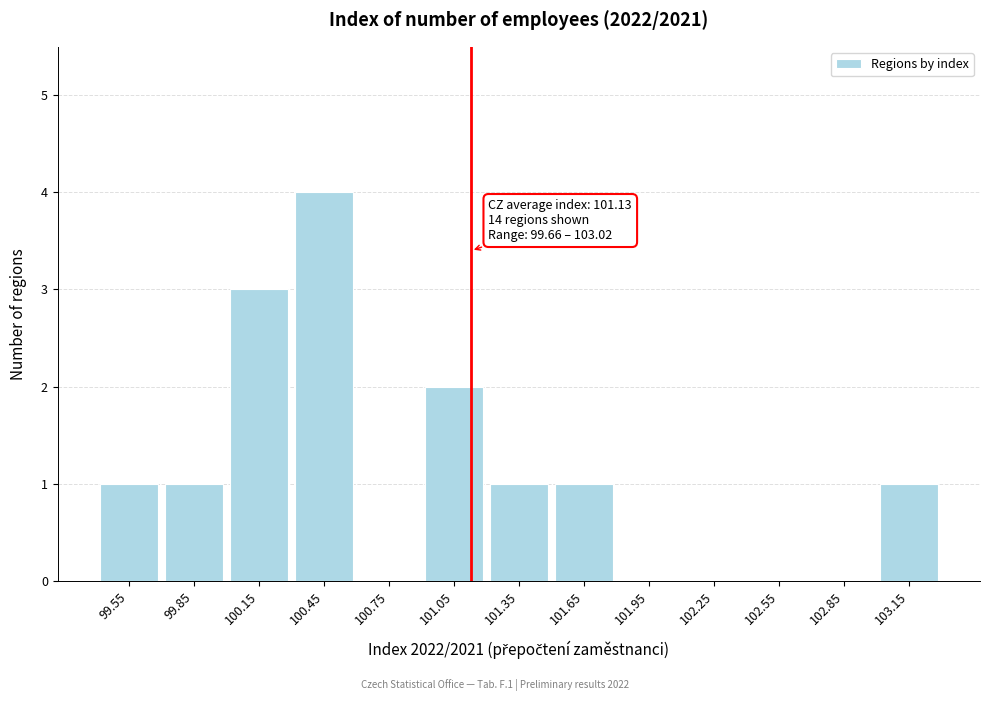

Over which range of the x-axis is the bar tallest?

100.3 to 100.6